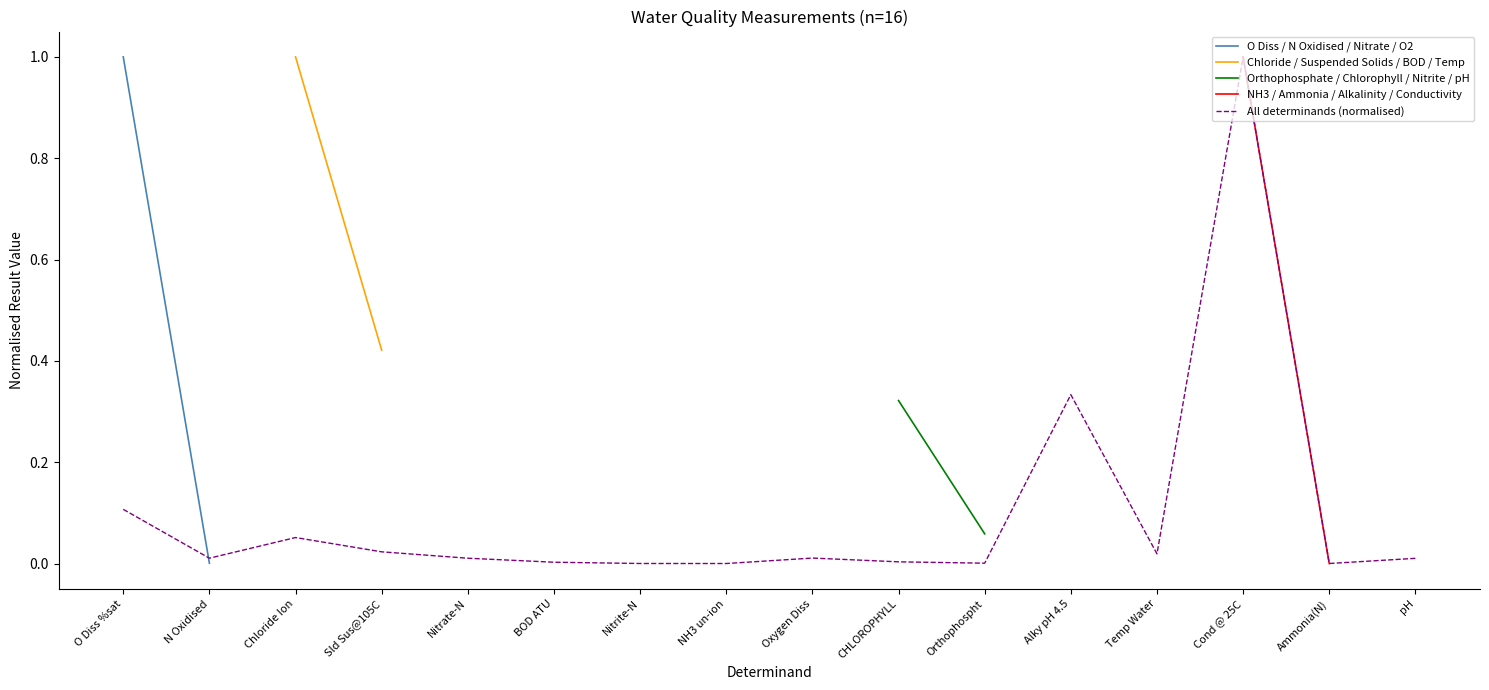

What are all the series names shown in the legend?

O Diss / N Oxidised / Nitrate / O2, Chloride / Suspended Solids / BOD / Temp, Orthophosphate / Chlorophyll / Nitrite / pH, NH3 / Ammonia / Alkalinity / Conductivity, All determinands (normalised)